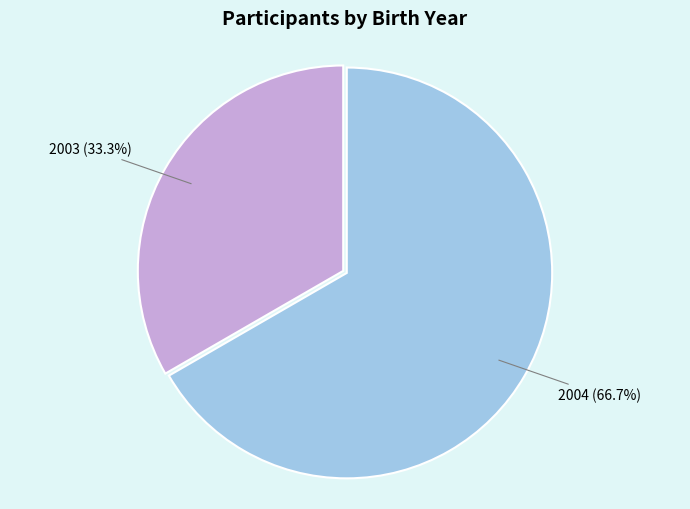

Is there any slice that represents more than half of the pie?

Yes